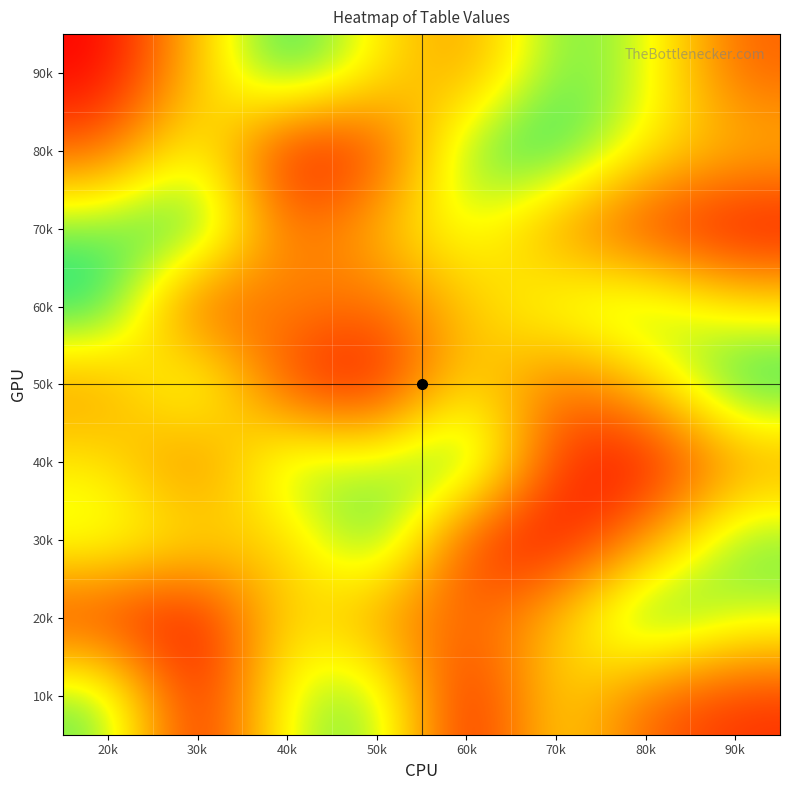

Count the number of categories in the chart.

8